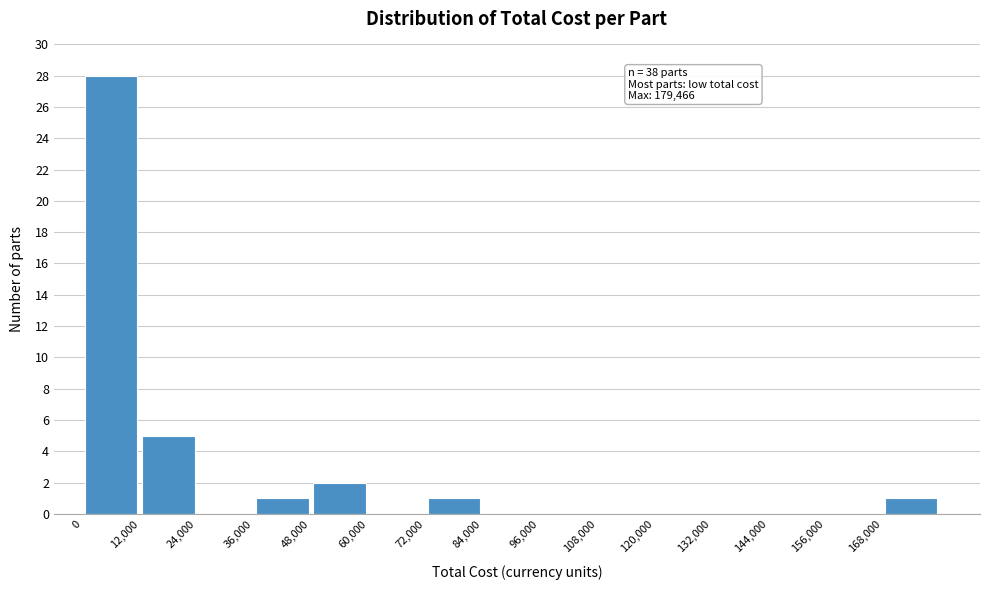

Over which range of the x-axis is the bar tallest?

0 to 12000